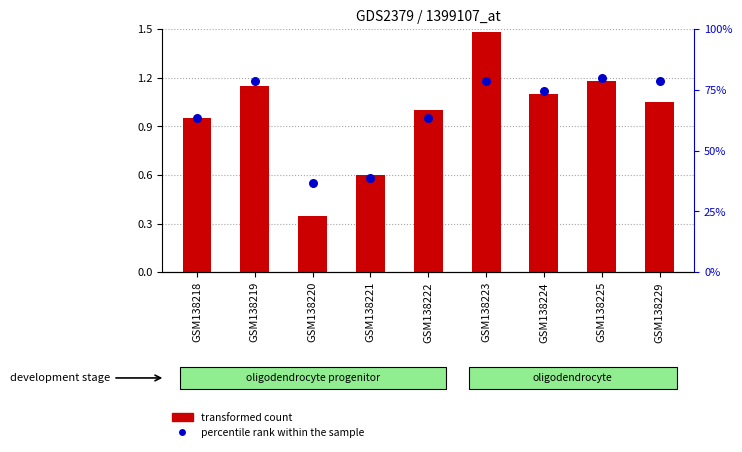

What are all the series names shown in the legend?

transformed count, percentile rank within the sample